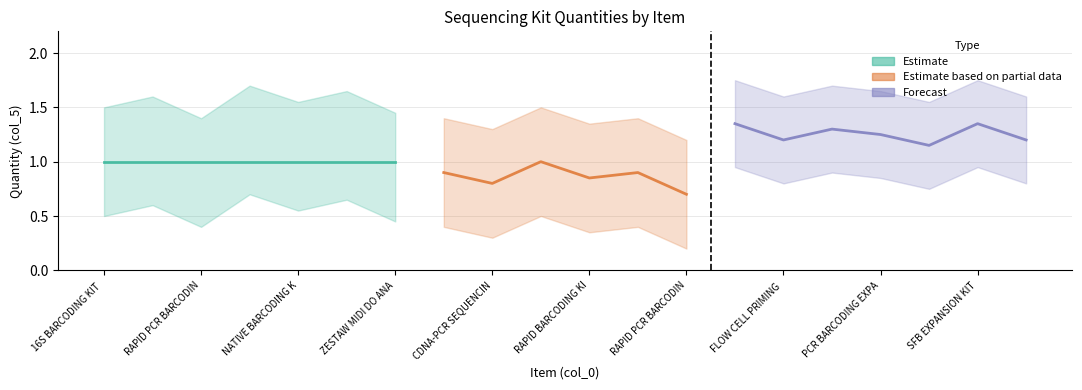

What is the maximum value shown in the chart?

1.4